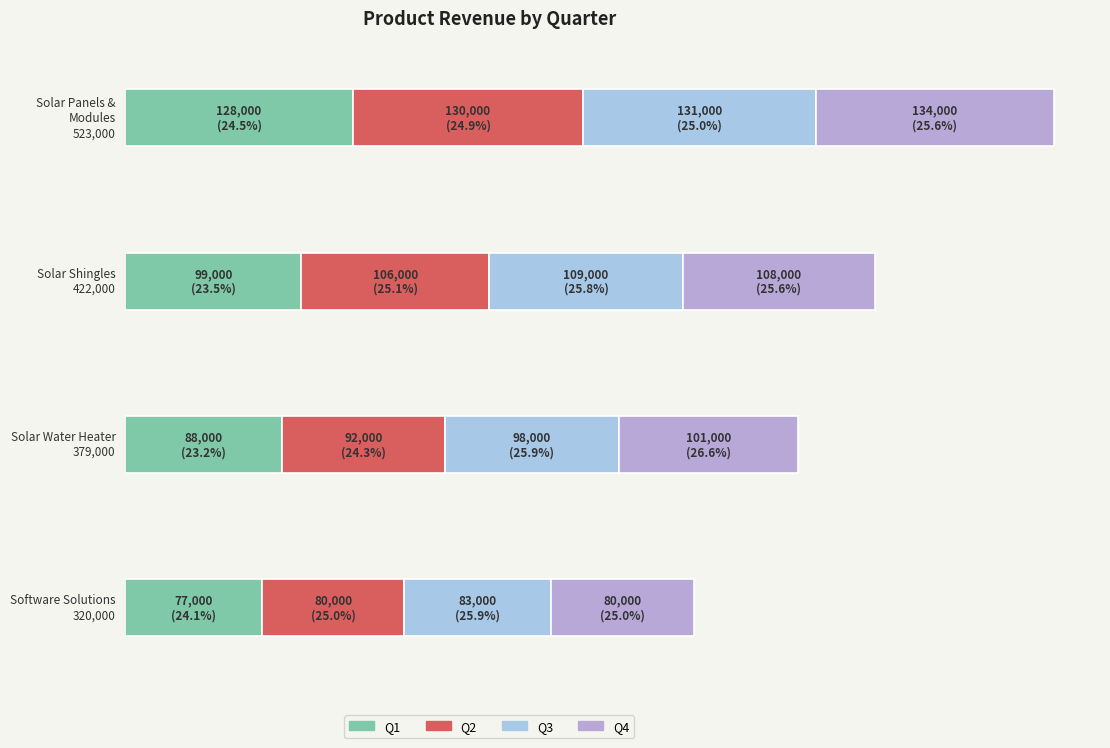

At Solar Panels & Modules, list the series in order from largest to smallest.

Q4, Q3, Q2, Q1